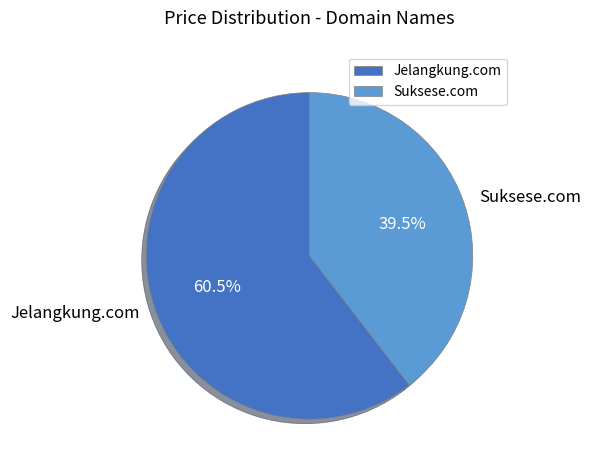

Do Suksese.com and Jelangkung.com together represent more than half of the pie?

Yes